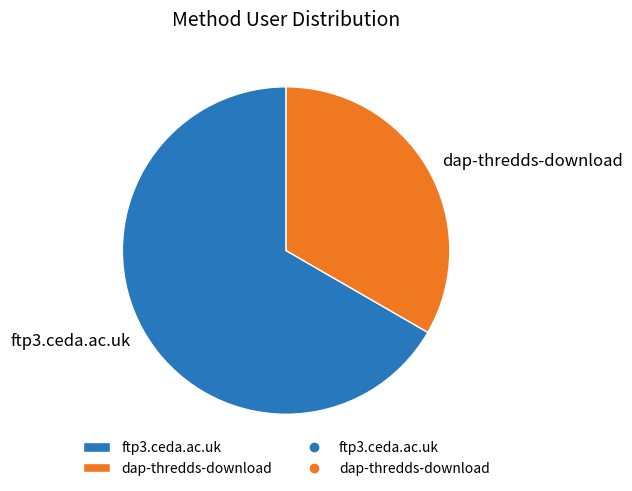

Rank the categories by value from lowest to highest.

dap-thredds-download, ftp3.ceda.ac.uk